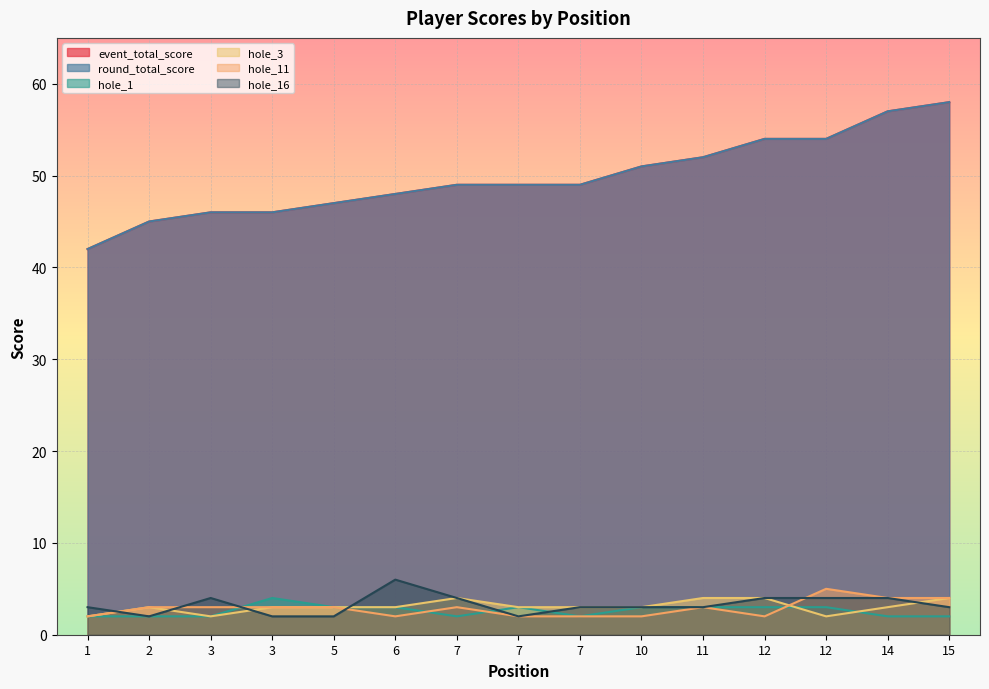

True or false: hole_11 and event_total_score intersect in this chart.

False